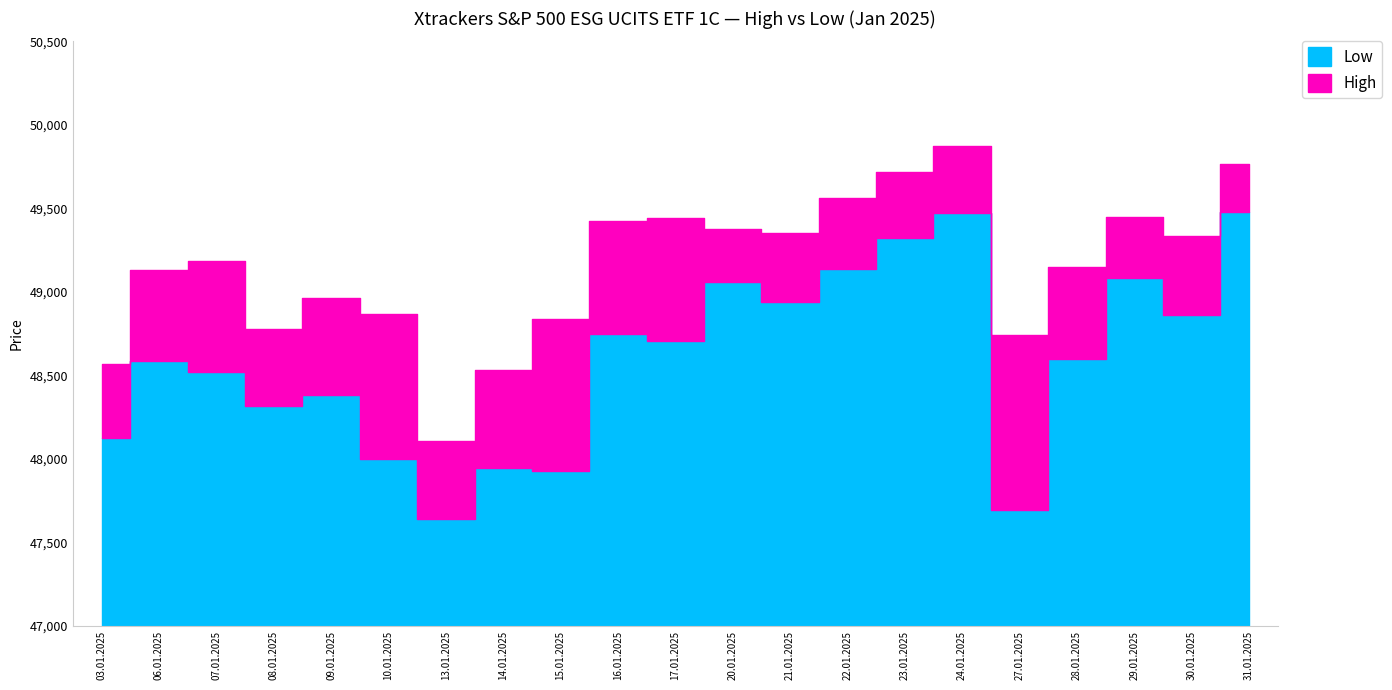

True or false: Low and High cross at least once.

False